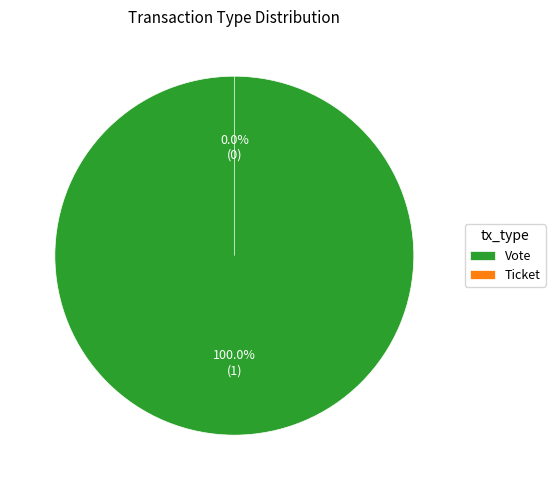

Which slice is the largest?

Vote